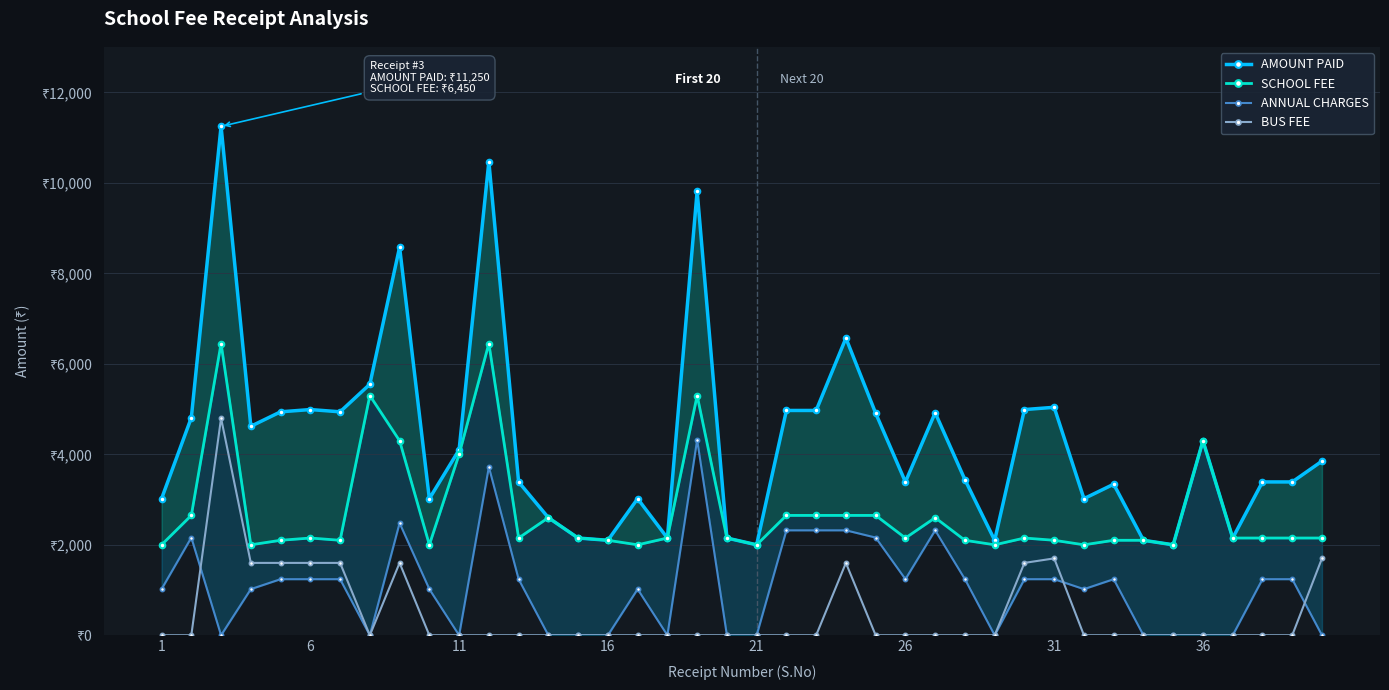

At 21, list the series in order from largest to smallest.

AMOUNT PAID, SCHOOL FEE, BUS FEE, ANNUAL CHARGES